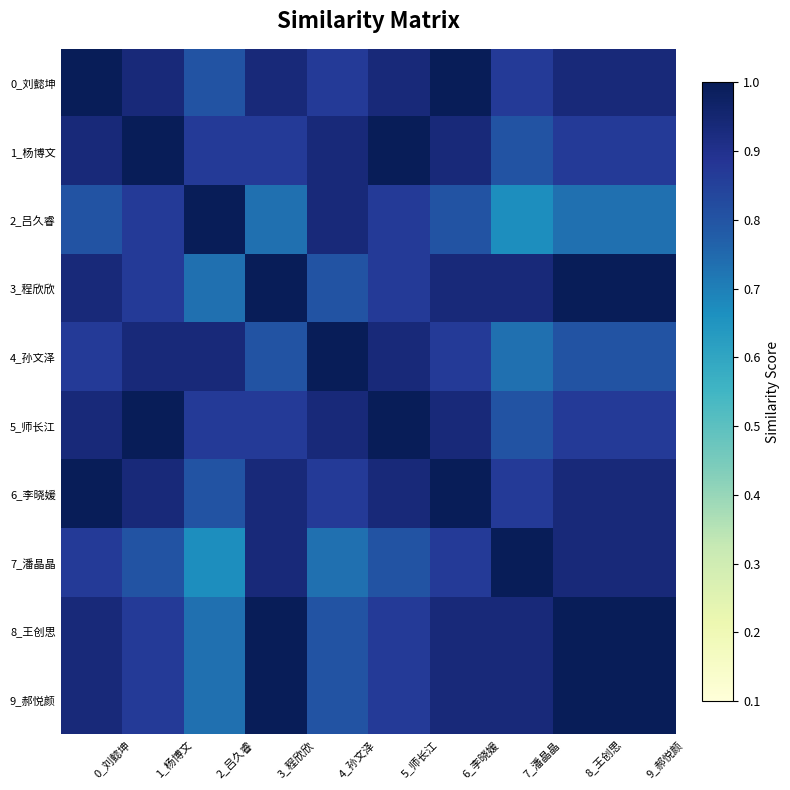

List the series in order of their peak value, highest first.

0_刘懿坤, 1_杨博文, 2_吕久睿, 3_程欣欣, 4_孙文泽, 5_师长江, 6_李晓媛, 7_潘晶晶, 8_王创思, 9_郝悦颜